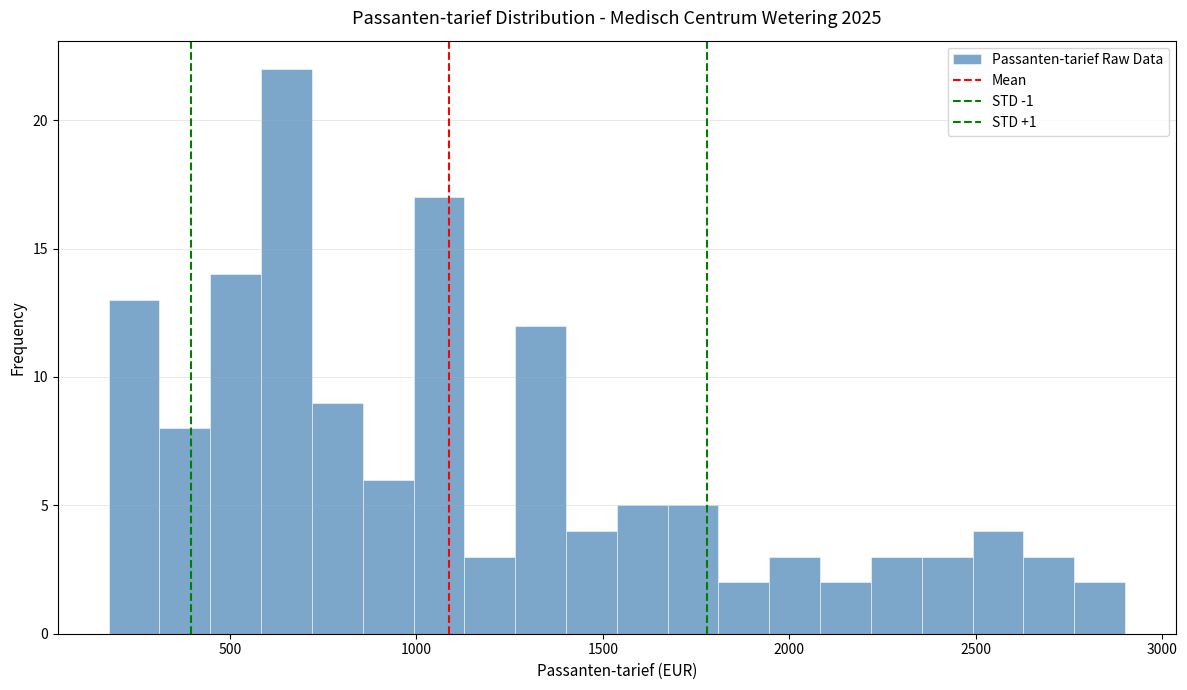

Read against the x-axis, roughly where is the centre of the tallest bar?

650